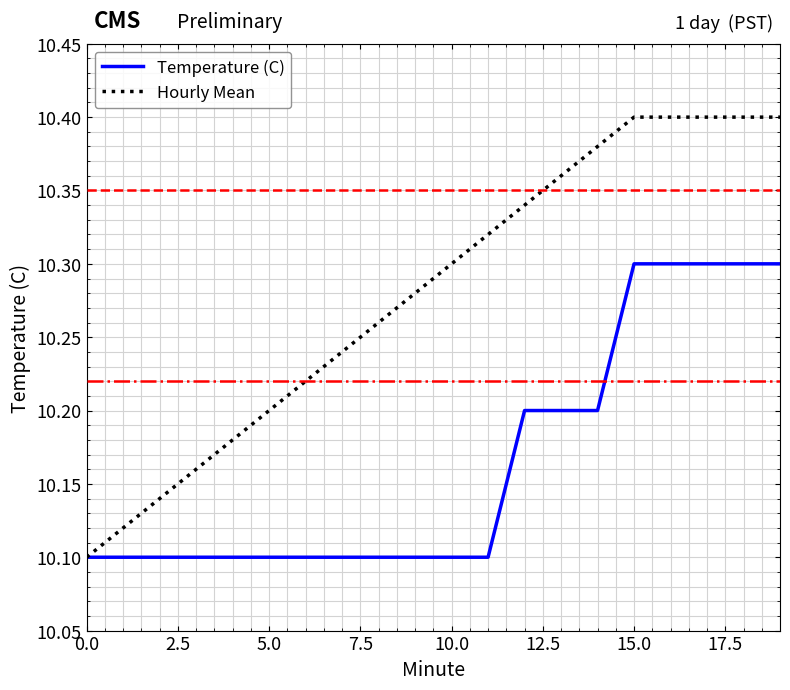

List the series in order of their overall mean, lowest first.

Temperature (C), Hourly Mean